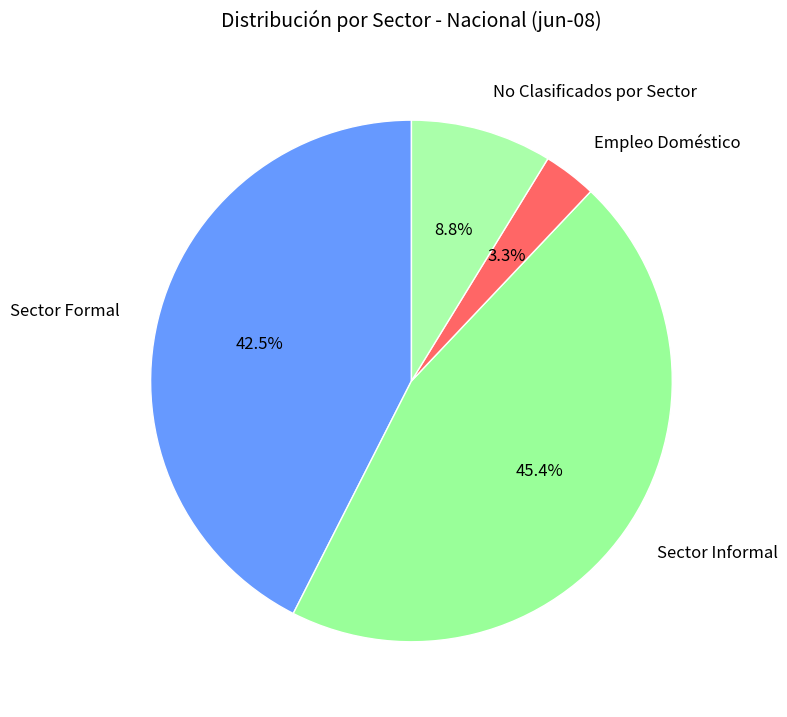

Is the sum of Sector Informal and Sector Formal greater than half?

Yes